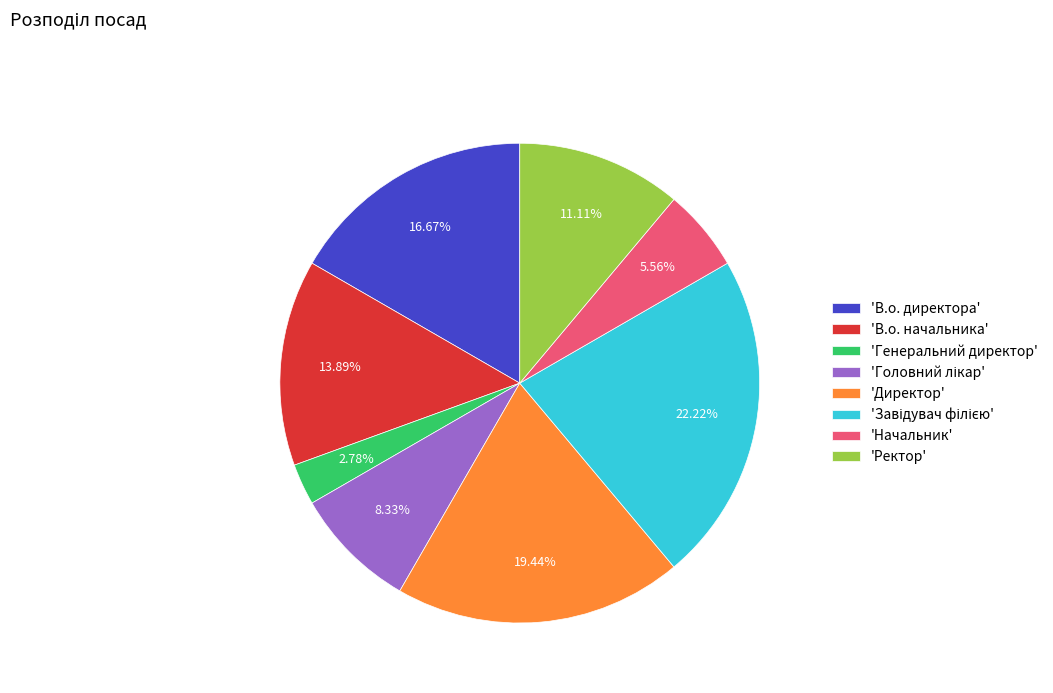

Do 'Начальник' and 'Ректор' together represent more than half of the pie?

No